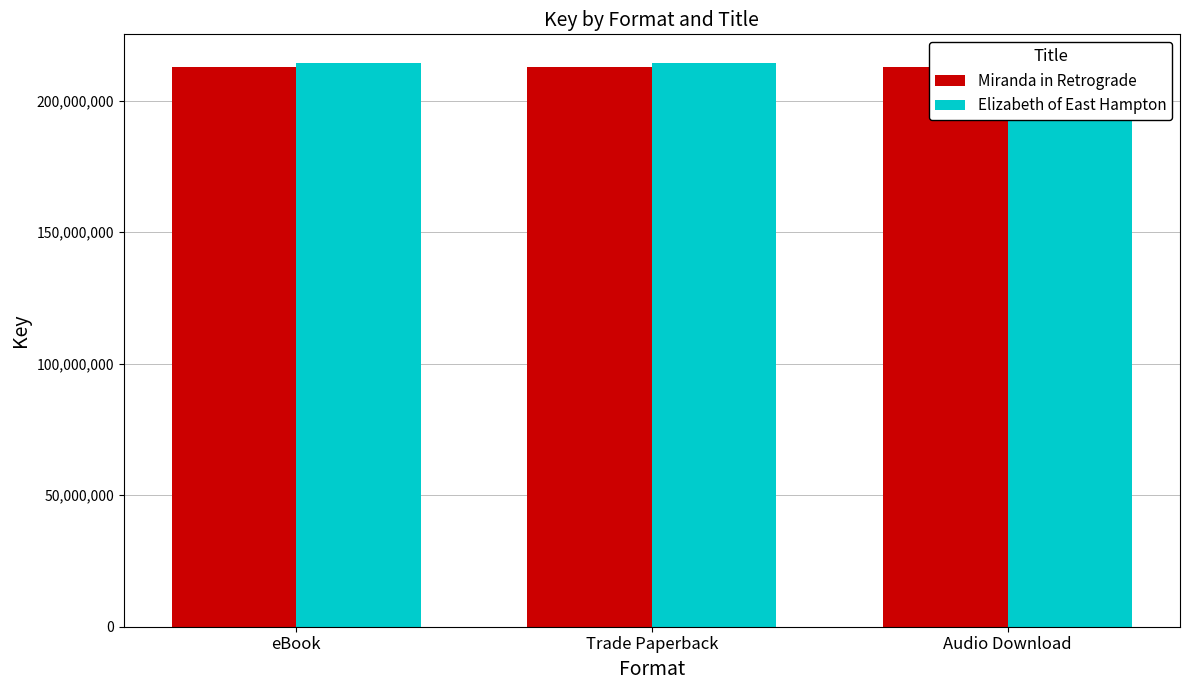

Which series has the largest total across all categories?

Elizabeth of East Hampton